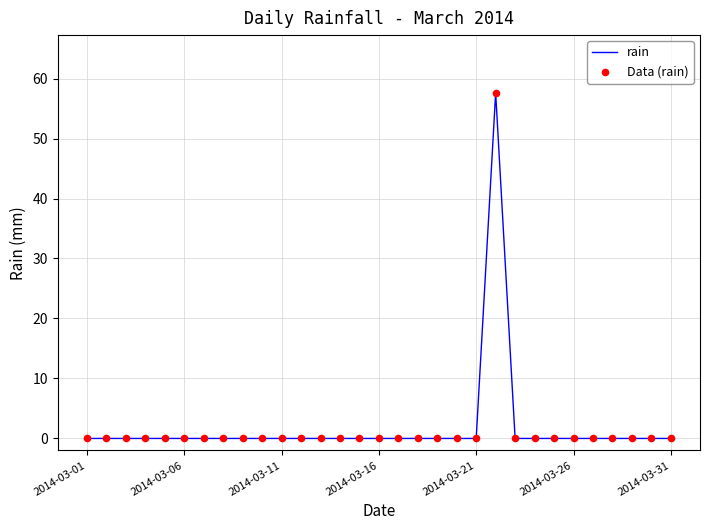

What is the maximum value shown in the chart?

57.6